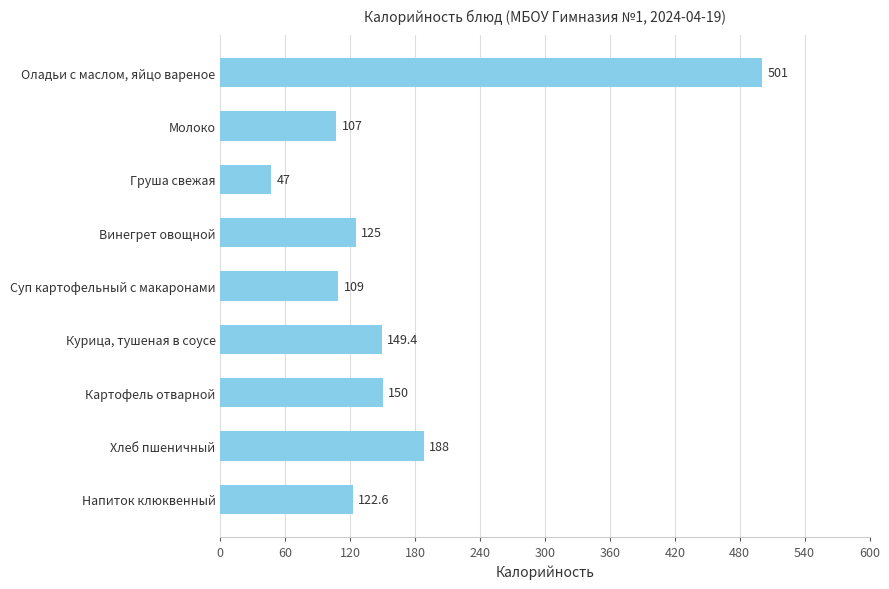

What position from the top is Курица, тушеная в соусе?

6